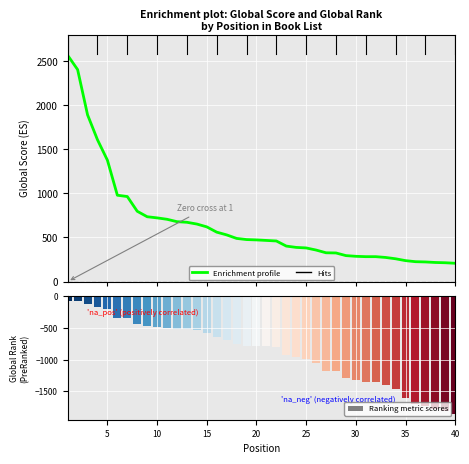

How many data points are less than 472?

20